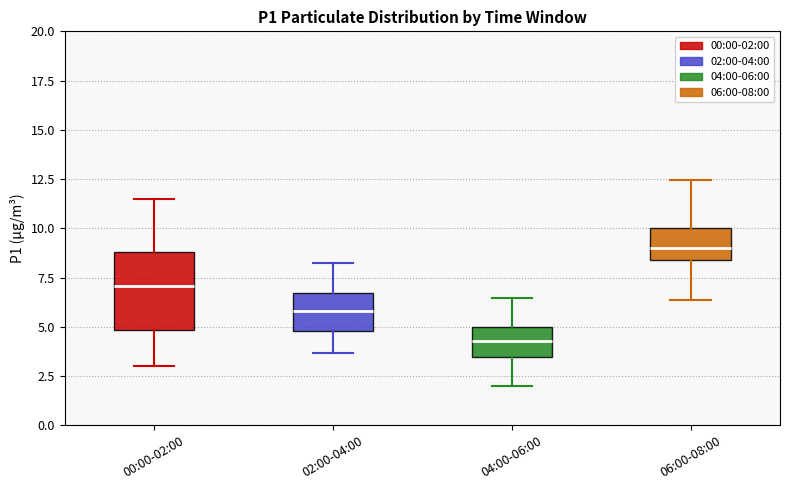

Reading left to right, read every box against the y-axis: the position of its median line, the range the box covers, and the ends of its whiskers. The values are not printed on the chart, so give them approximately, as read against the axis.

00:00-02:00: median 7.0, box 5.0 to 9.0, whiskers 3.0 to 11.5
02:00-04:00: median 6.0, box 5.0 to 6.5, whiskers 3.5 to 8.5
04:00-06:00: median 4.5, box 3.5 to 5.0, whiskers 2.0 to 6.5
06:00-08:00: median 9.0, box 8.5 to 10.0, whiskers 6.5 to 12.5